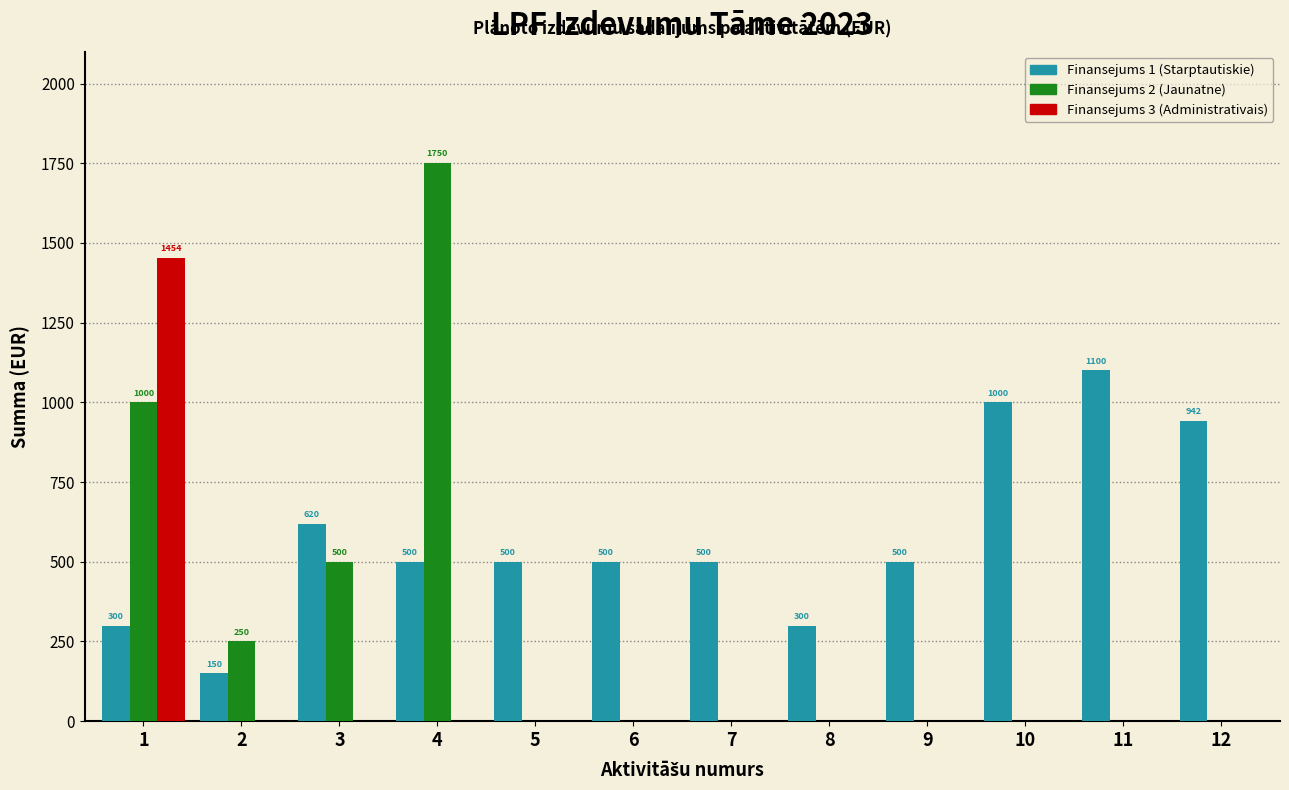

Between 4 and 12, which series saw the biggest shift?

Finansejums 2 (Jaunatne)